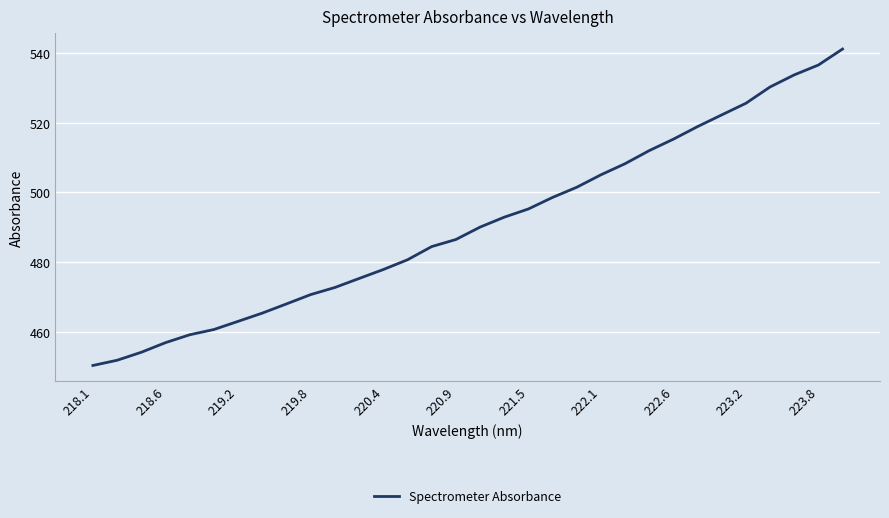

What is the smallest value displayed?

450.4